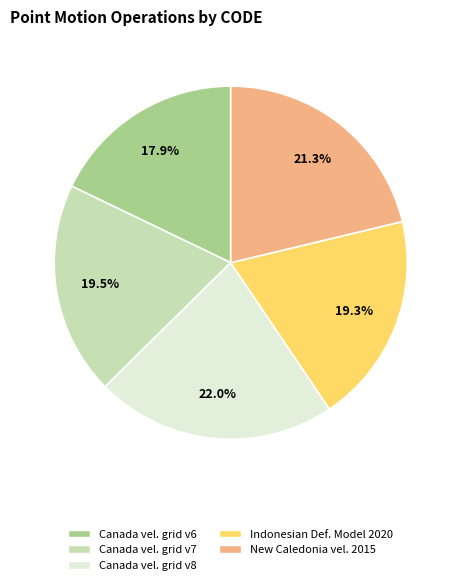

Does any single category account for the majority?

No